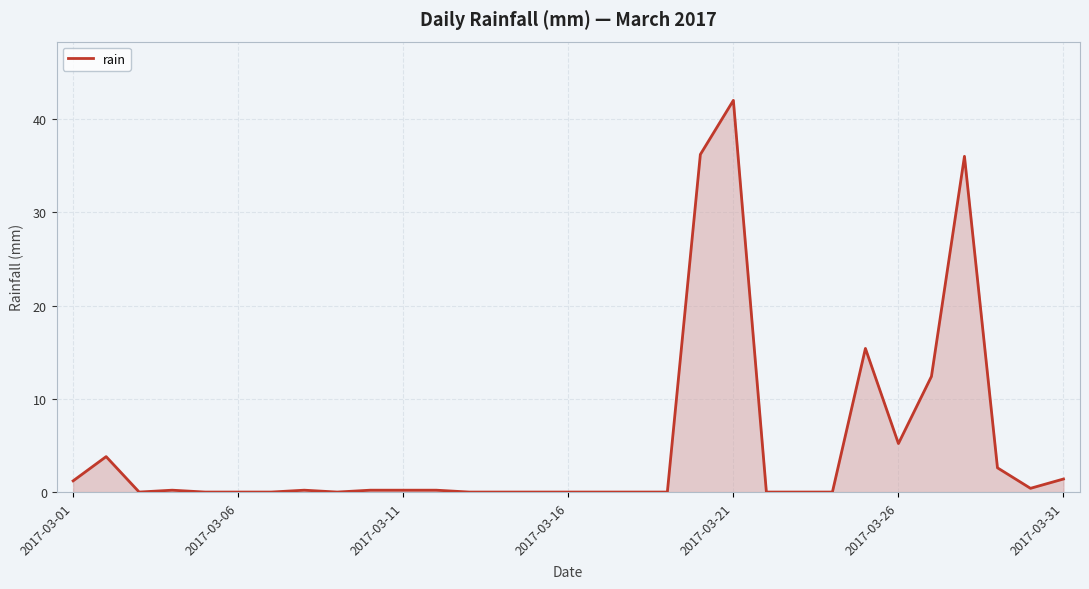

What is the maximum value shown in the chart?

42.0